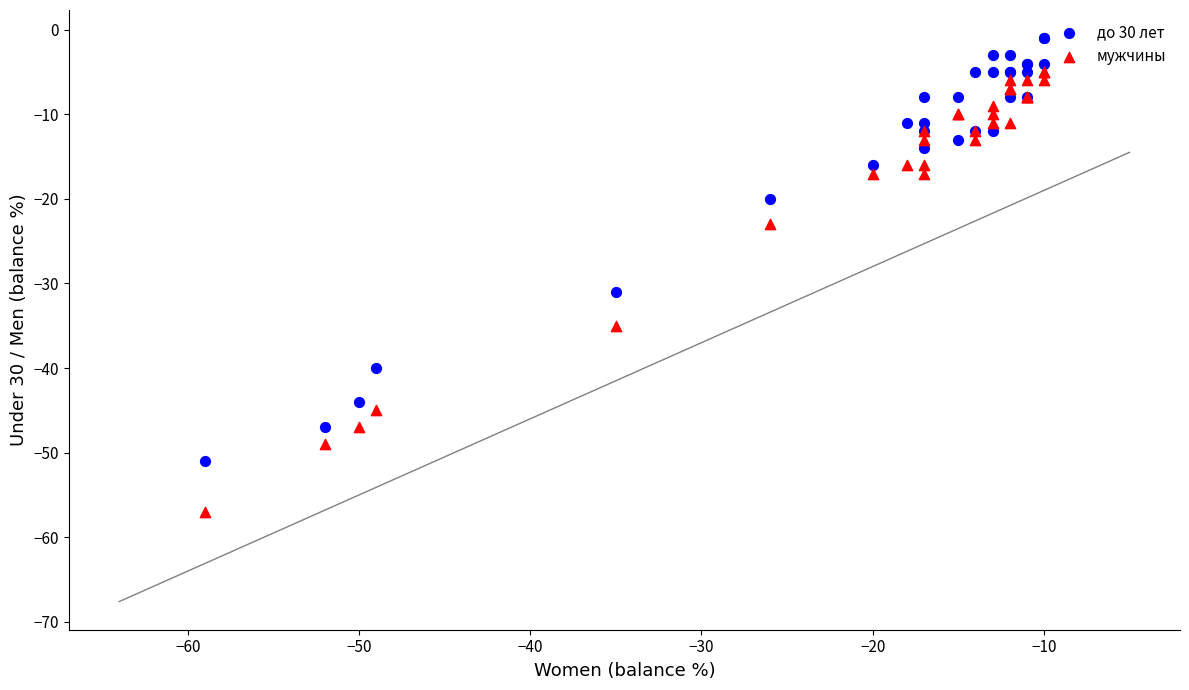

Which series has the widest spread of Y values?

мужчины